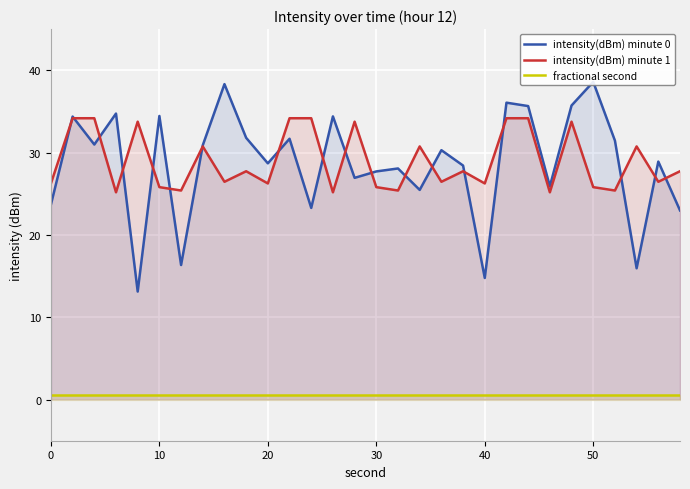

What is the maximum value shown in the chart?

38.6